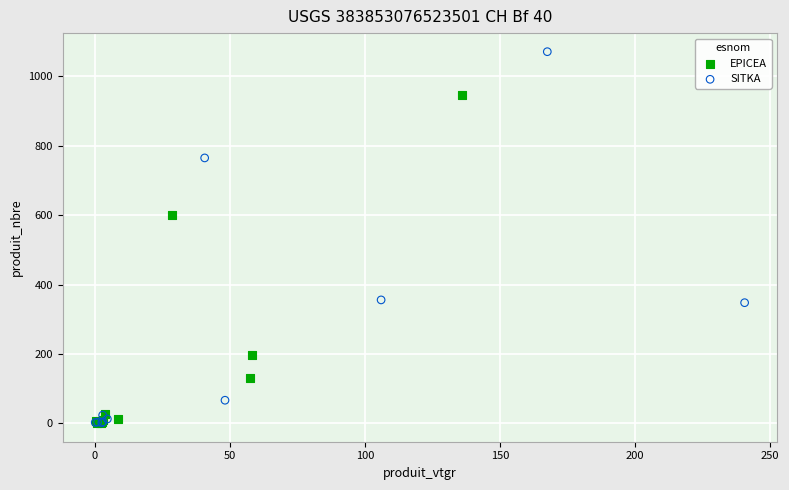

What are all the series names shown in the legend?

EPICEA, SITKA